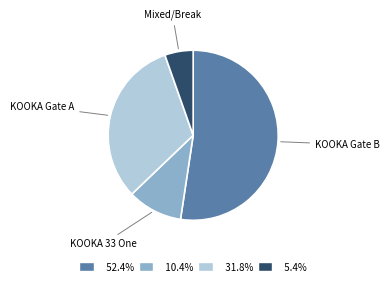

Is there a majority slice in this chart?

Yes